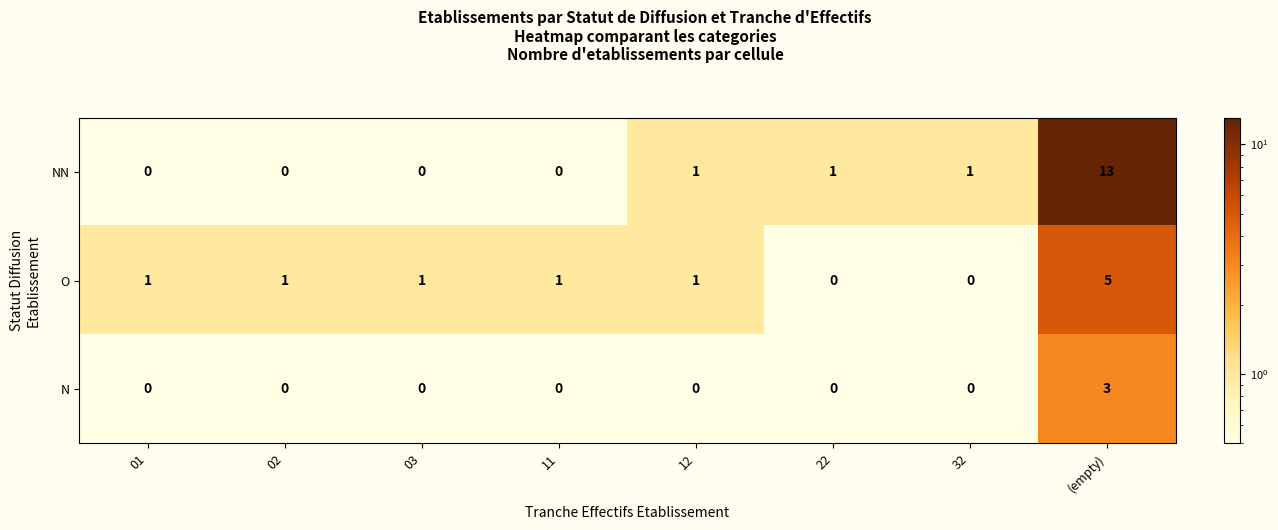

Reading right to left, transcribe all the data shown in this chart.

NN: (empty)=13	32=1	22=1	12=1	11=0	03=0	02=0	01=0
O: (empty)=5	32=0	22=0	12=1	11=1	03=1	02=1	01=1
N: (empty)=3	32=0	22=0	12=0	11=0	03=0	02=0	01=0